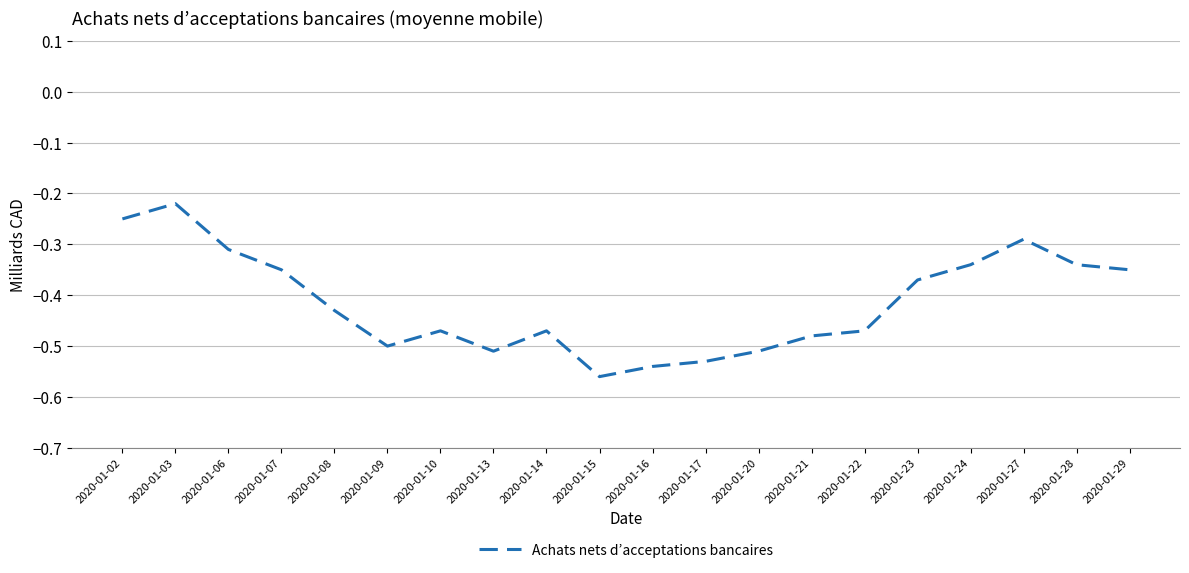

Which category has the lowest value across all series?

2020-01-15